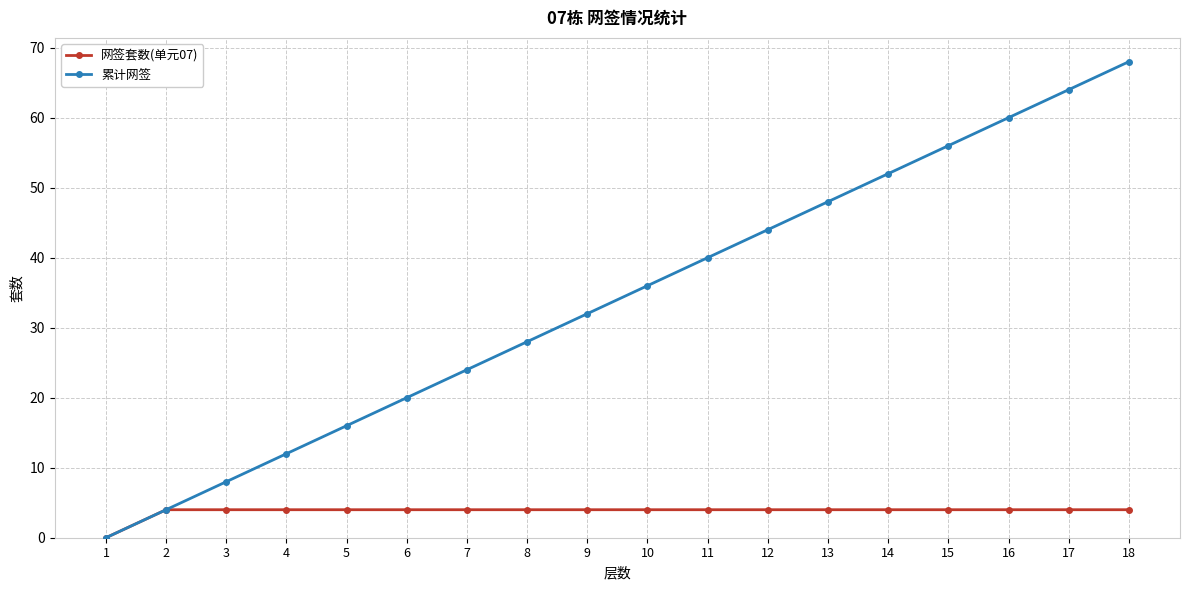

What value does the 累计网签 series have at 9?

32